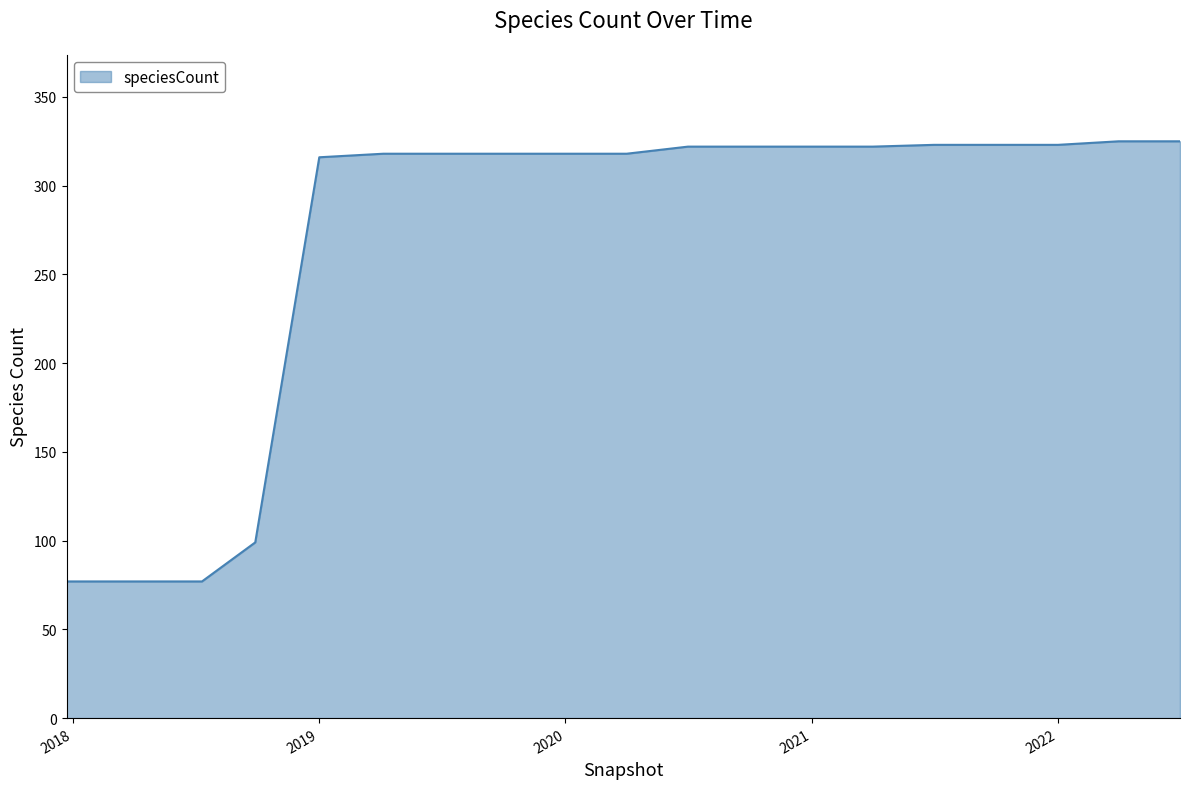

What is the difference between the maximum and minimum values?

248